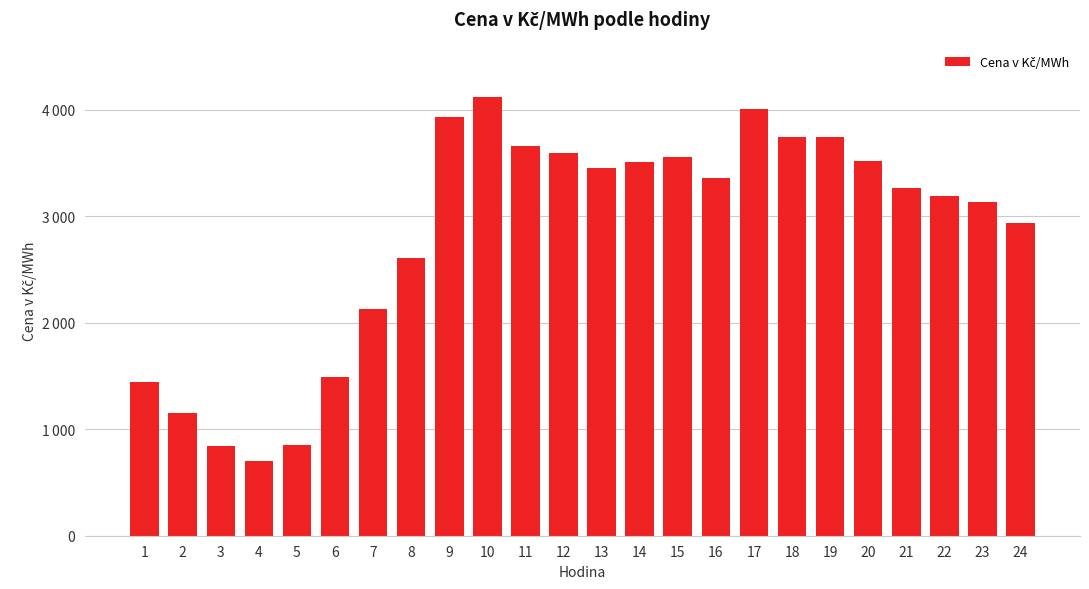

What is the average value?

2829.7